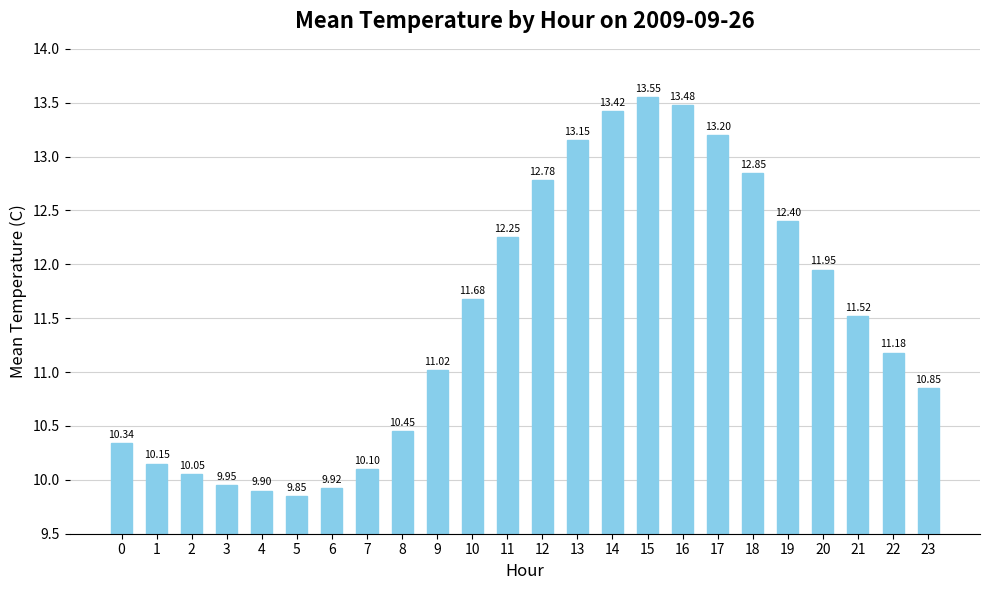

What is the sum of the values at 13 and 9?

24.2